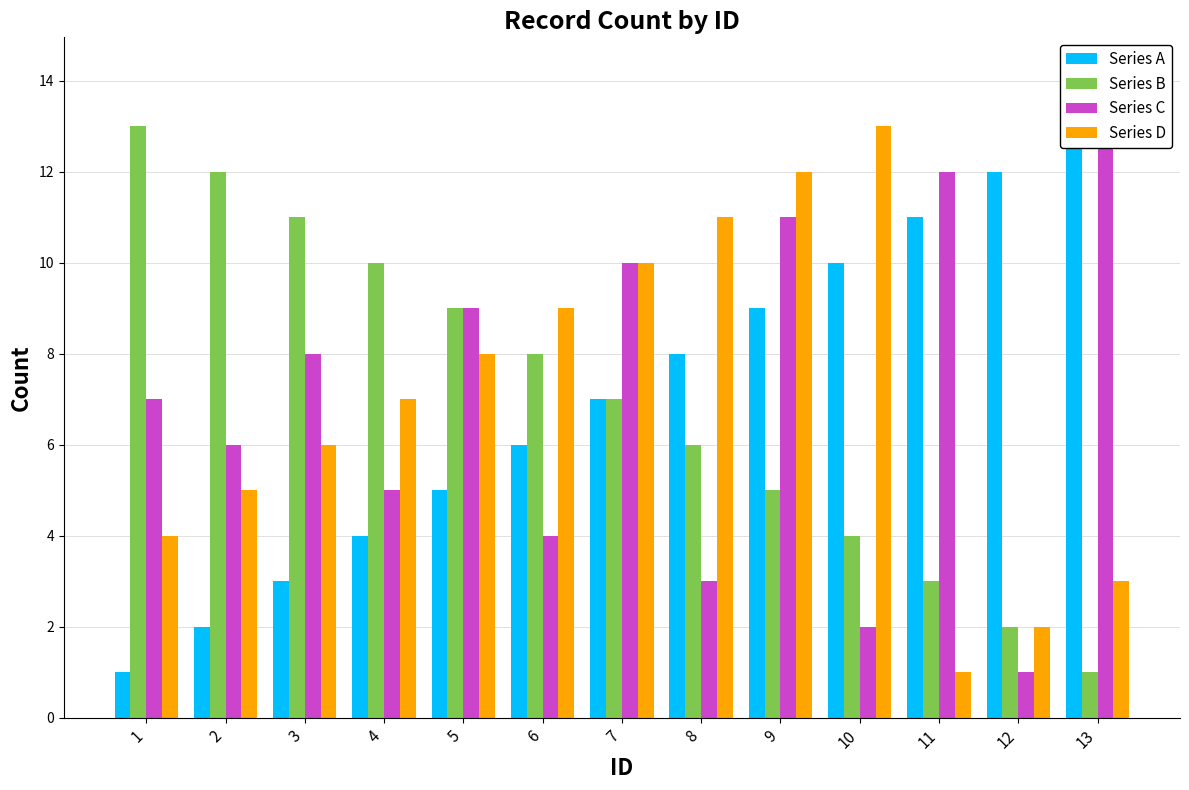

What is the greatest value displayed?

13